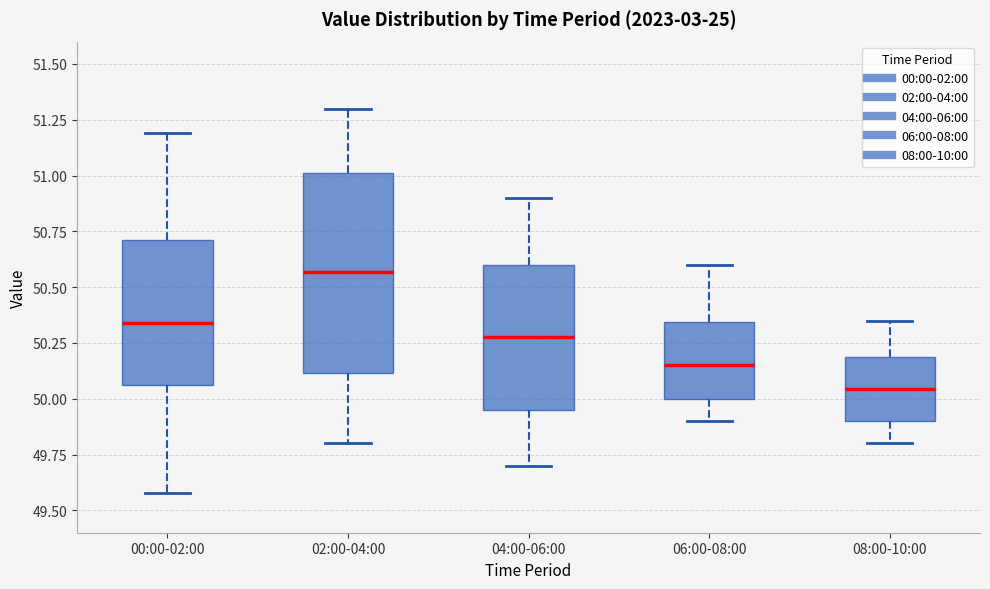

Reading left to right, transcribe this box plot: for each box, give where its median line is, the range the box spans, and where its two whiskers end, as read against the y-axis. The values are not printed on the chart, so give them approximately, as read against the axis.

00:00-02:00: median 50.35, box 50.05 to 50.70, whiskers 49.60 to 51.20
02:00-04:00: median 50.55, box 50.10 to 51.00, whiskers 49.80 to 51.30
04:00-06:00: median 50.30, box 49.95 to 50.60, whiskers 49.70 to 50.90
06:00-08:00: median 50.15, box 50.00 to 50.35, whiskers 49.90 to 50.60
08:00-10:00: median 50.05, box 49.90 to 50.20, whiskers 49.80 to 50.35